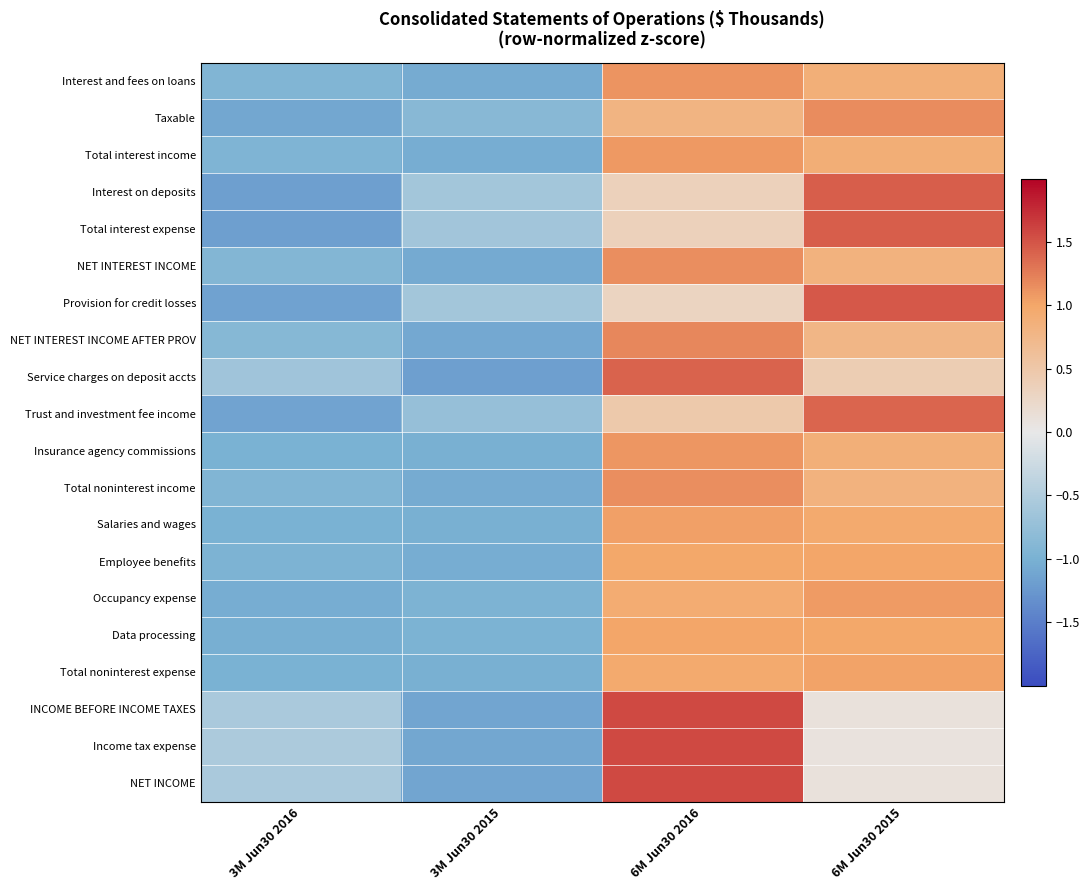

Reading left to right, what are all the values shown in this chart?

Interest and fees on loans: 3M Jun30 2016=-0.9	3M Jun30 2015=-1.1	6M Jun30 2016=1.1	6M Jun30 2015=0.9
Taxable: 3M Jun30 2016=-1.1	3M Jun30 2015=-0.9	6M Jun30 2016=0.8	6M Jun30 2015=1.2
Total interest income: 3M Jun30 2016=-0.9	3M Jun30 2015=-1.0	6M Jun30 2016=1.1	6M Jun30 2015=0.9
Interest on deposits: 3M Jun30 2016=-1.2	3M Jun30 2015=-0.6	6M Jun30 2016=0.3	6M Jun30 2015=1.5
Total interest expense: 3M Jun30 2016=-1.2	3M Jun30 2015=-0.6	6M Jun30 2016=0.4	6M Jun30 2015=1.5
NET INTEREST INCOME: 3M Jun30 2016=-0.9	3M Jun30 2015=-1.1	6M Jun30 2016=1.1	6M Jun30 2015=0.8
Provision for credit losses: 3M Jun30 2016=-1.2	3M Jun30 2015=-0.6	6M Jun30 2016=0.3	6M Jun30 2015=1.5
NET INTEREST INCOME AFTER PROV: 3M Jun30 2016=-0.9	3M Jun30 2015=-1.1	6M Jun30 2016=1.2	6M Jun30 2015=0.8
Service charges on deposit accts: 3M Jun30 2016=-0.6	3M Jun30 2015=-1.2	6M Jun30 2016=1.4	6M Jun30 2015=0.4
Trust and investment fee income: 3M Jun30 2016=-1.1	3M Jun30 2015=-0.7	6M Jun30 2016=0.5	6M Jun30 2015=1.4
Insurance agency commissions: 3M Jun30 2016=-1.0	3M Jun30 2015=-1.0	6M Jun30 2016=1.1	6M Jun30 2015=0.9
Total noninterest income: 3M Jun30 2016=-0.9	3M Jun30 2015=-1.1	6M Jun30 2016=1.2	6M Jun30 2015=0.8
Salaries and wages: 3M Jun30 2016=-1.0	3M Jun30 2015=-1.0	6M Jun30 2016=1.0	6M Jun30 2015=1.0
Employee benefits: 3M Jun30 2016=-1.0	3M Jun30 2015=-1.0	6M Jun30 2016=1.0	6M Jun30 2015=1.0
Occupancy expense: 3M Jun30 2016=-1.0	3M Jun30 2015=-1.0	6M Jun30 2016=0.9	6M Jun30 2015=1.1
Data processing: 3M Jun30 2016=-1.0	3M Jun30 2015=-1.0	6M Jun30 2016=1.0	6M Jun30 2015=1.0
Total noninterest expense: 3M Jun30 2016=-1.0	3M Jun30 2015=-1.0	6M Jun30 2016=1.0	6M Jun30 2015=1.0
INCOME BEFORE INCOME TAXES: 3M Jun30 2016=-0.6	3M Jun30 2015=-1.1	6M Jun30 2016=1.6	6M Jun30 2015=0.1
Income tax expense: 3M Jun30 2016=-0.5	3M Jun30 2015=-1.1	6M Jun30 2016=1.6	6M Jun30 2015=0.1
NET INCOME: 3M Jun30 2016=-0.6	3M Jun30 2015=-1.1	6M Jun30 2016=1.6	6M Jun30 2015=0.1